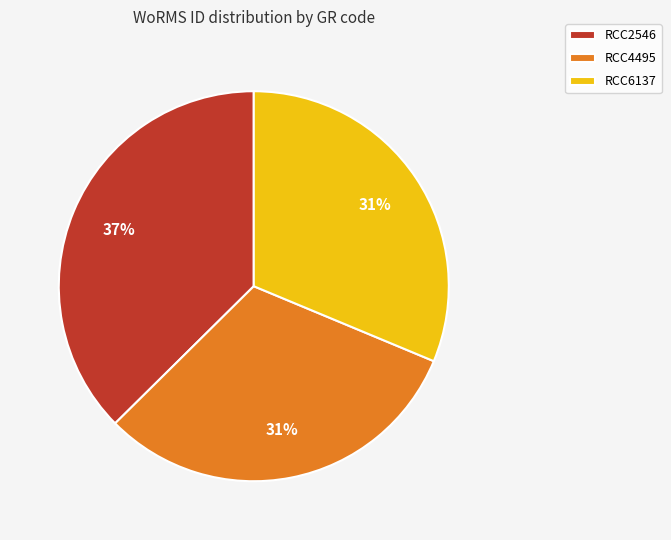

Does RCC6137 represent more than half of the total?

No